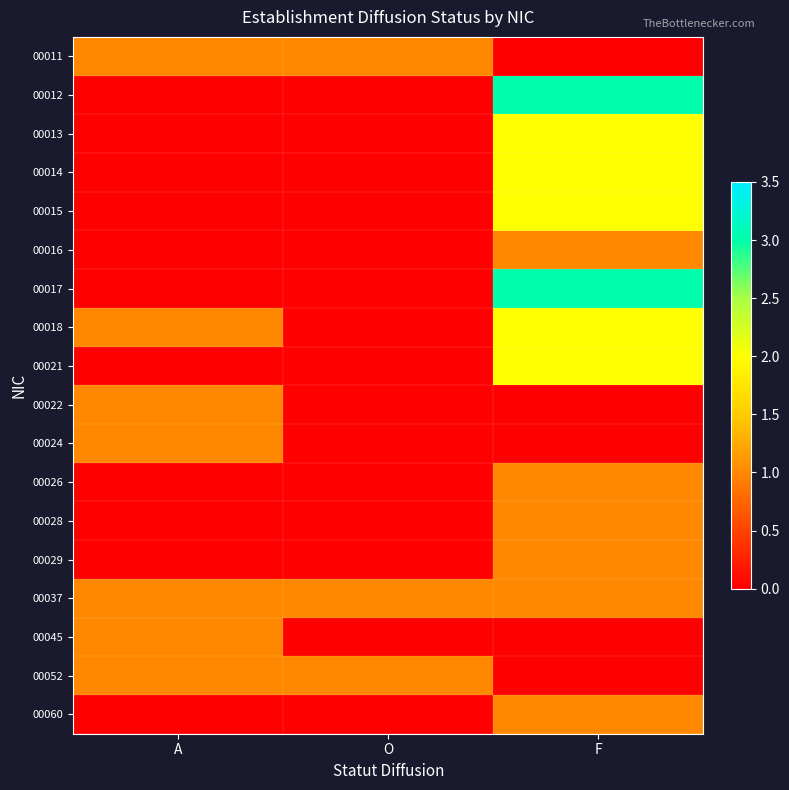

Reading left to right, extract all data points from this chart.

00011: A=1	O=1	F=0
00012: A=0	O=0	F=3
00013: A=0	O=0	F=2
00014: A=0	O=0	F=2
00015: A=0	O=0	F=2
00016: A=0	O=0	F=1
00017: A=0	O=0	F=3
00018: A=1	O=0	F=2
00021: A=0	O=0	F=2
00022: A=1	O=0	F=0
00024: A=1	O=0	F=0
00026: A=0	O=0	F=1
00028: A=0	O=0	F=1
00029: A=0	O=0	F=1
00037: A=1	O=1	F=1
00045: A=1	O=0	F=0
00052: A=1	O=1	F=0
00060: A=0	O=0	F=1